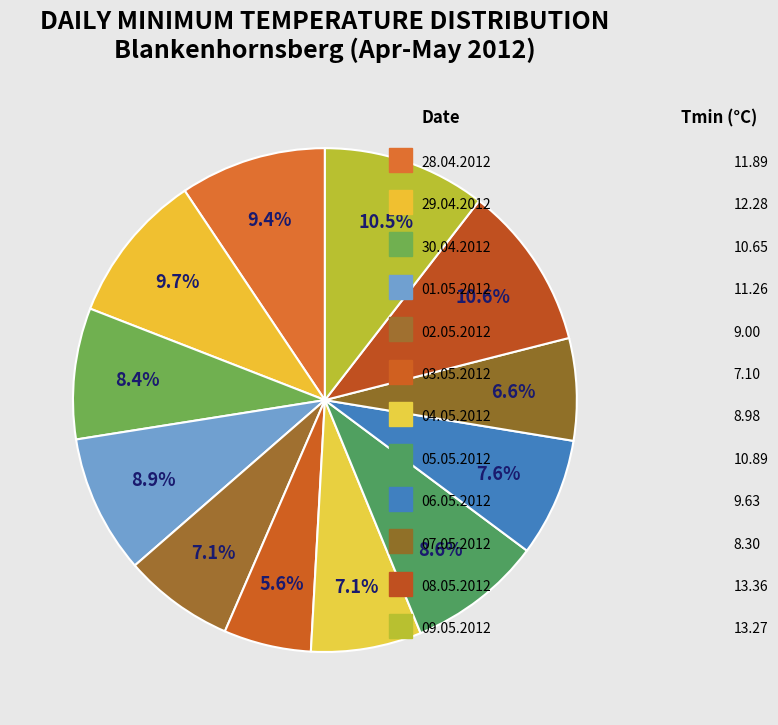

Count the number of slices in the pie.

12